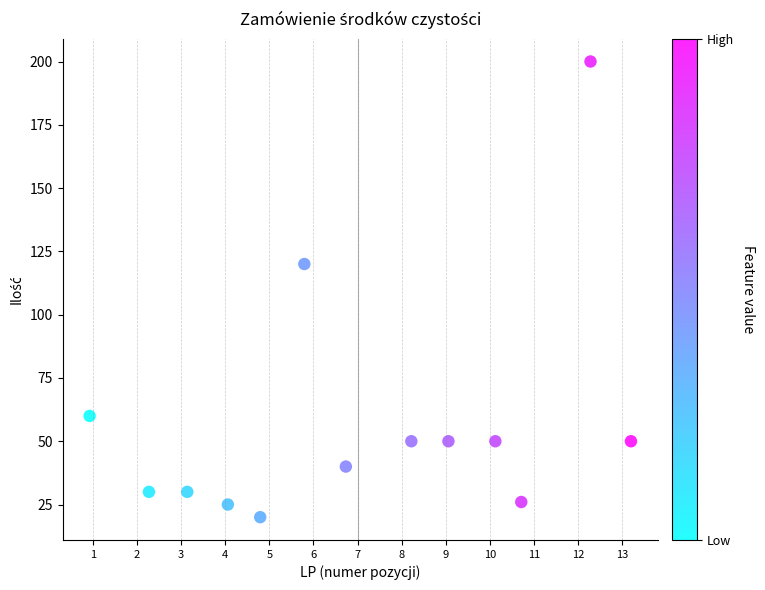

What is the range of Y values (max minus min)?

180